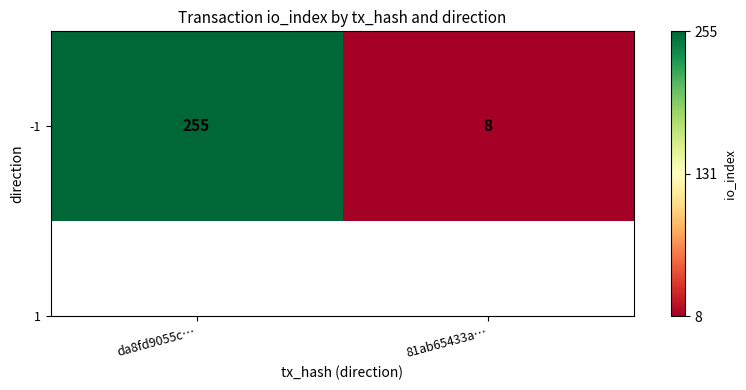

How many data points are less than 255?

1